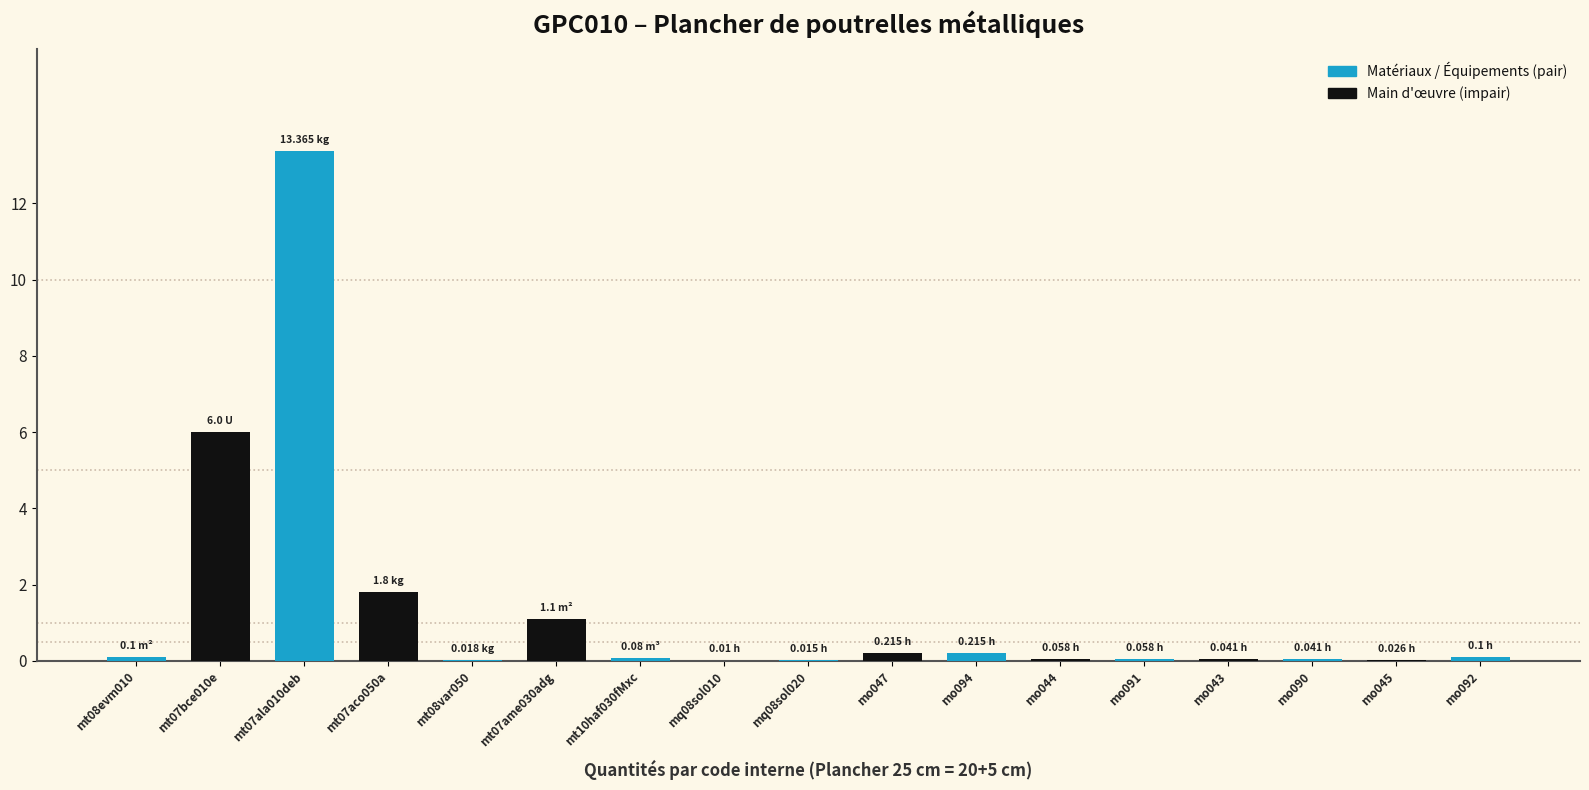

Which has a higher value, mt07ala010deb or mt08evm010?

mt07ala010deb